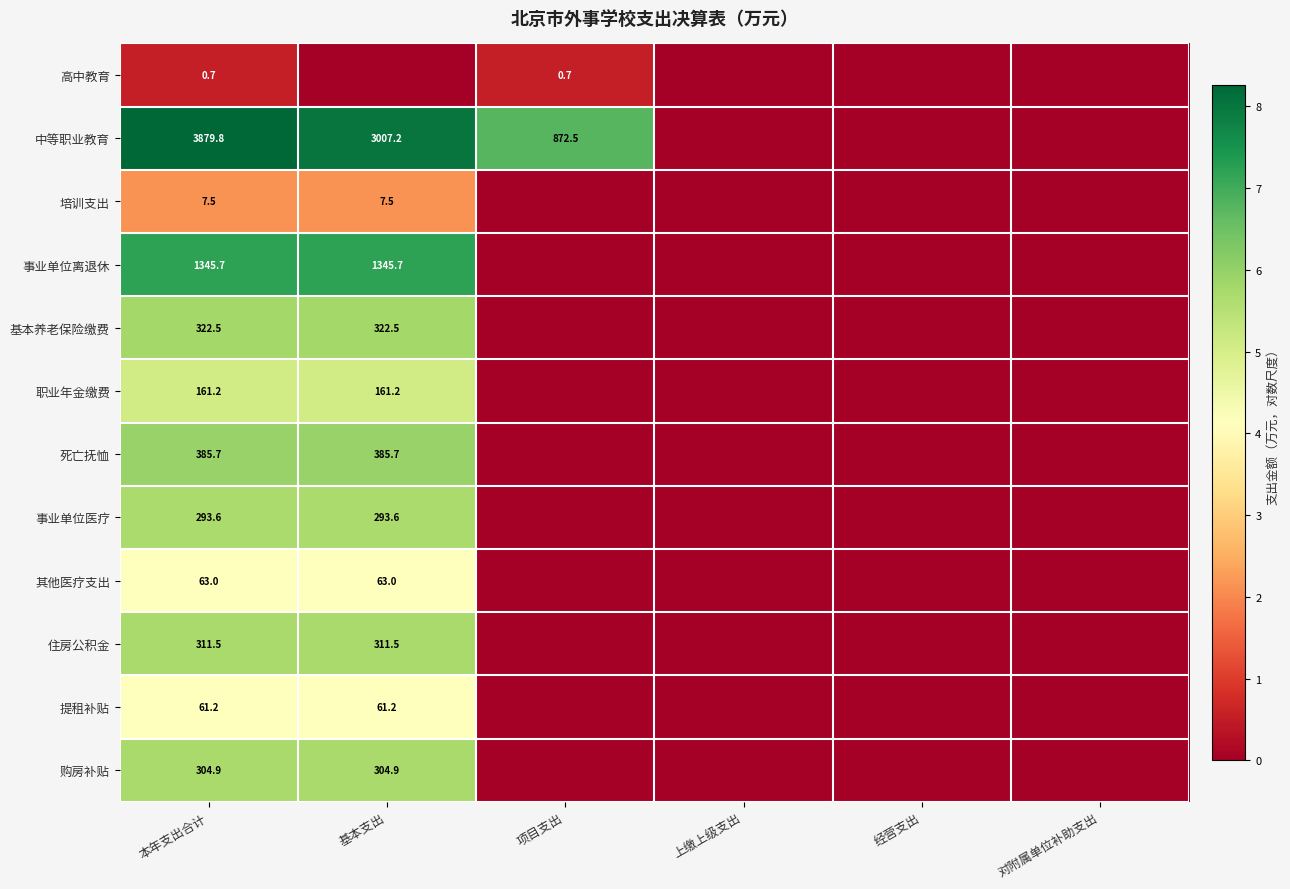

What is the total value across all series at 本年支出合计?

7137.3